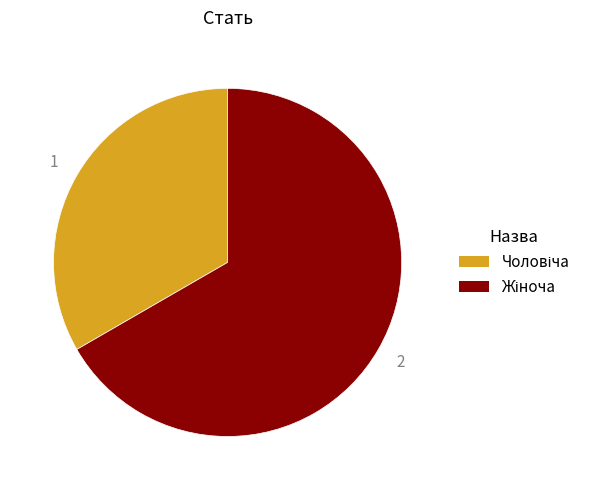

Count the number of slices in the pie.

2